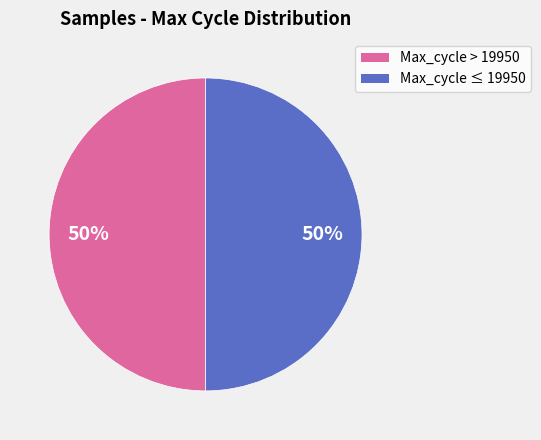

How many slices are in this pie chart?

2